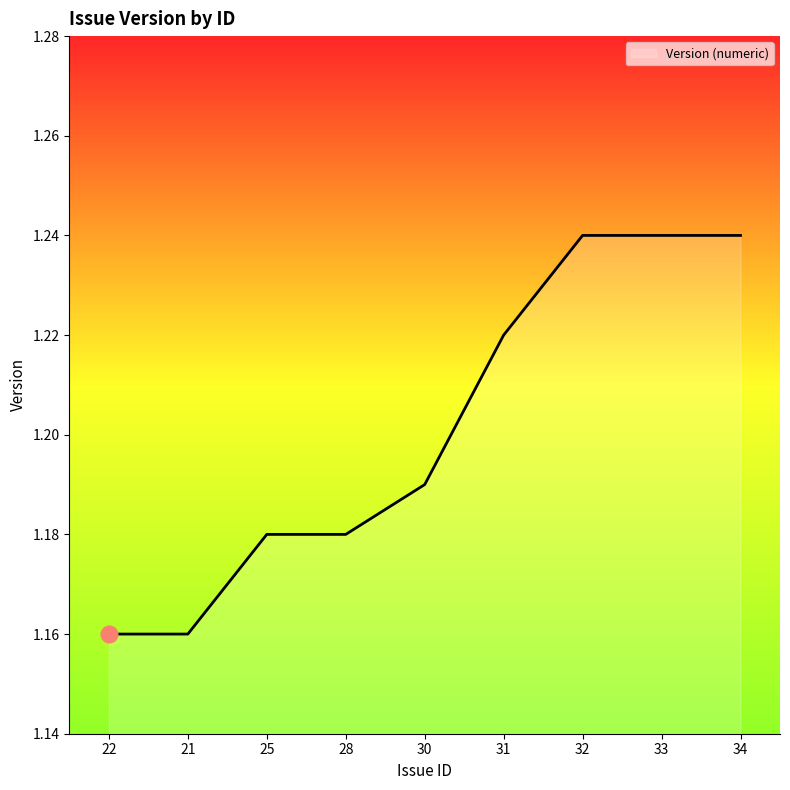

What position from the right is 22?

9